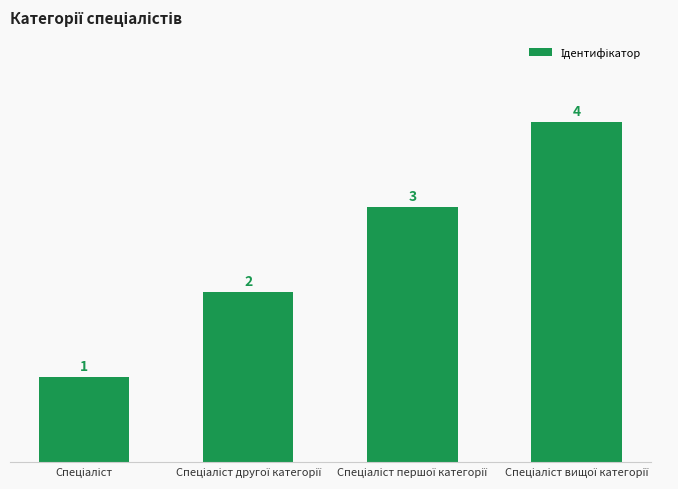

What is the value of the 4th bar from the left?

4